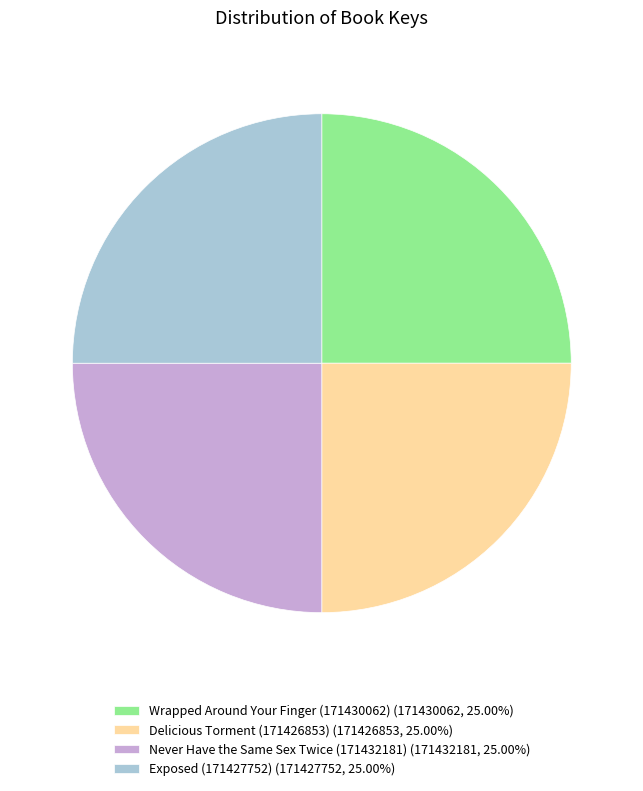

How many segments does this pie chart have?

4